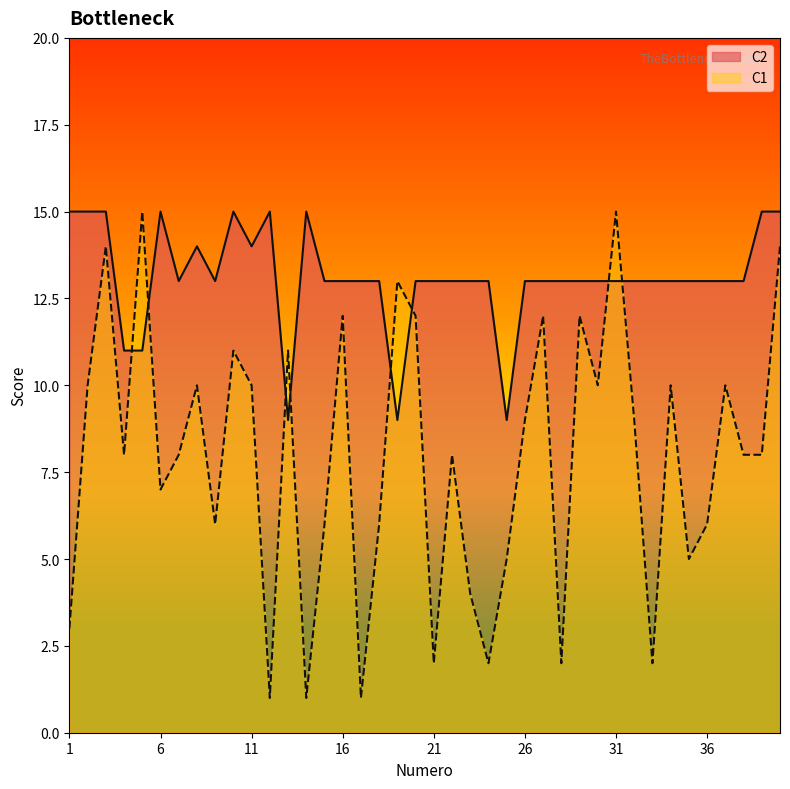

Does the chart display data point markers on the line(s)?

No